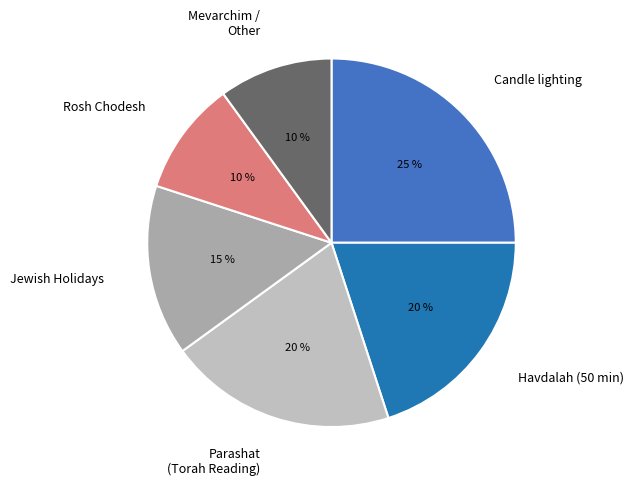

What is the largest slice in the pie chart?

Candle lighting